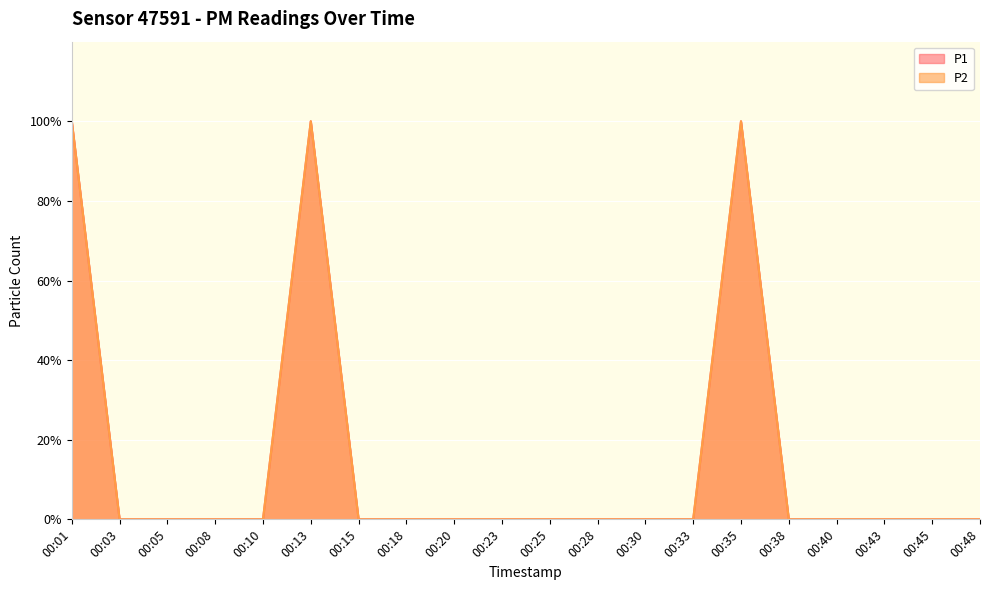

Which series has the largest total across all categories?

P1